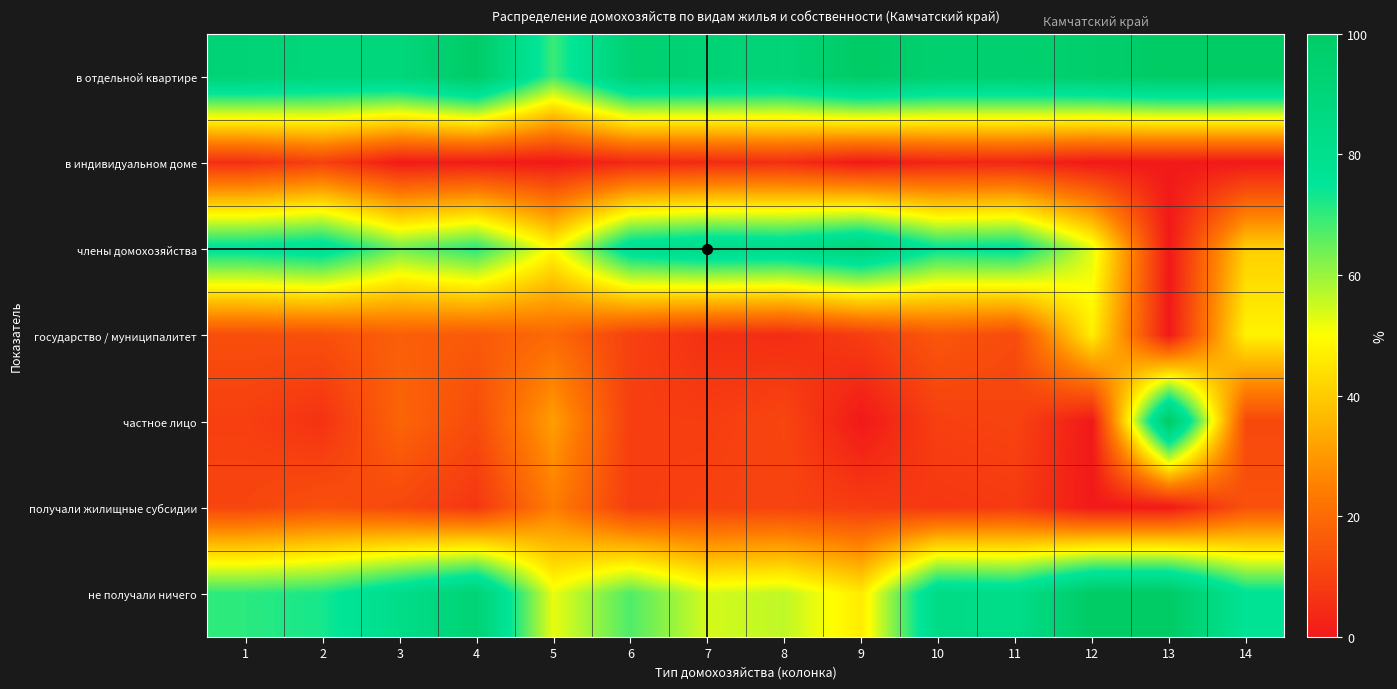

Reading right to left, list all the values displayed in this chart.

в отдельной квартире: 14=99.2	13=100.0	12=96.7	11=94.9	10=95.1	9=100.0	8=90.9	7=92.7	6=93.7	5=69.0	4=99.2	3=89.4	2=89.3	1=92.3
в индивидуальном доме: 14=0.0	13=0.0	12=0.0	11=3.3	10=3.1	9=0.0	8=5.4	7=4.3	6=3.8	5=0.0	4=0.8	3=0.5	2=9.8	1=5.5
члены домохозяйства: 14=40.6	13=0.0	12=53.2	11=77.2	10=75.2	9=91.1	8=83.9	7=85.3	6=81.0	5=49.2	4=71.5	3=64.3	2=80.2	1=77.3
государство / муниципалитет: 14=47.7	13=0.0	12=46.8	11=12.4	10=15.3	9=8.9	8=4.9	7=5.7	6=9.8	5=19.8	4=15.9	3=17.2	2=13.6	1=13.2
частное лицо: 14=11.7	13=100.0	12=0.0	11=10.4	10=9.6	9=0.0	8=11.1	7=9.0	6=9.2	5=31.0	4=12.6	3=18.6	2=6.2	1=9.5
получали жилищные субсидии: 14=14.1	13=0.0	12=0.0	11=8.3	10=7.6	9=8.9	8=10.5	7=10.1	6=9.0	5=24.3	4=7.3	3=11.5	2=13.9	1=11.0
не получали ничего: 14=76.8	13=100.0	12=100.0	11=82.6	10=84.1	9=46.1	8=56.4	7=54.2	6=67.3	5=52.1	4=92.7	3=82.6	2=72.7	1=70.7